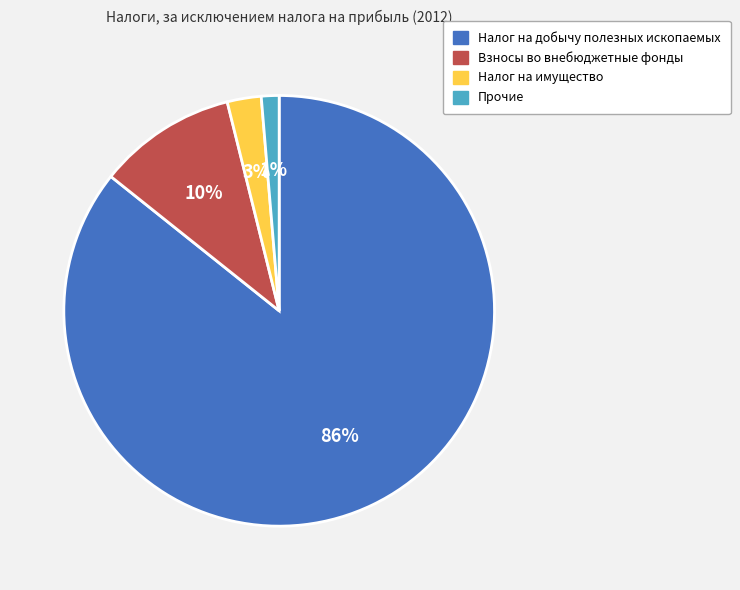

To the nearest percent, what portion does Прочие represent?

1%